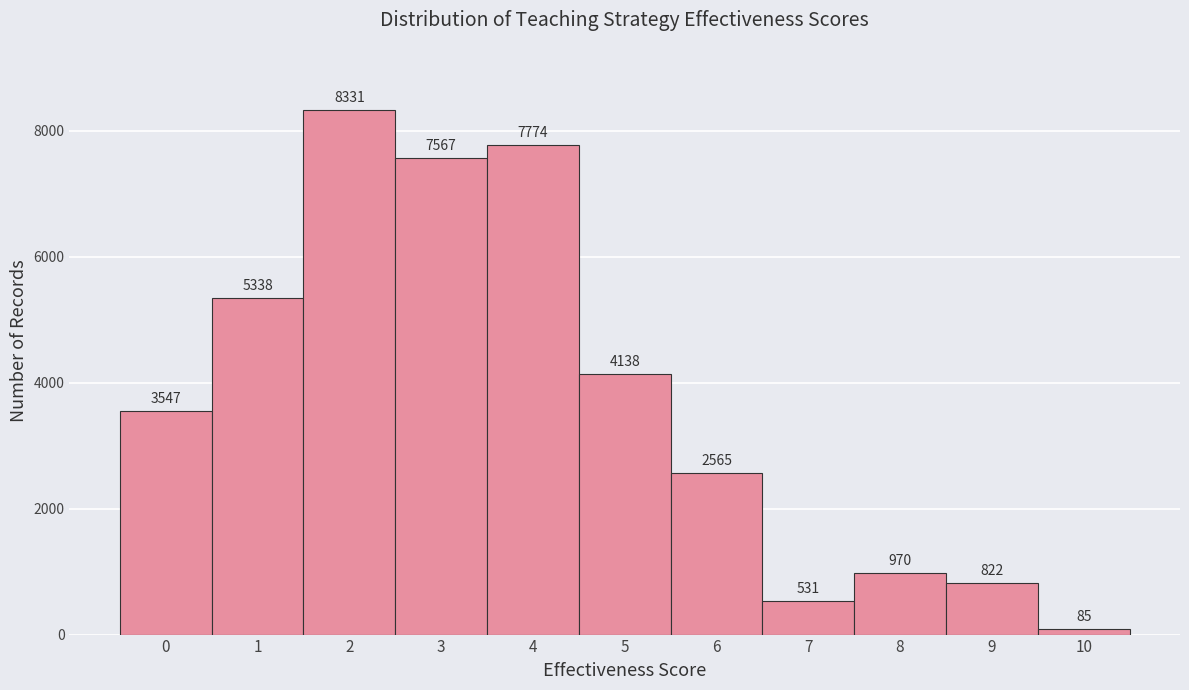

What is the height of the bar covering 9.5 to 10.5 on the x-axis?

85